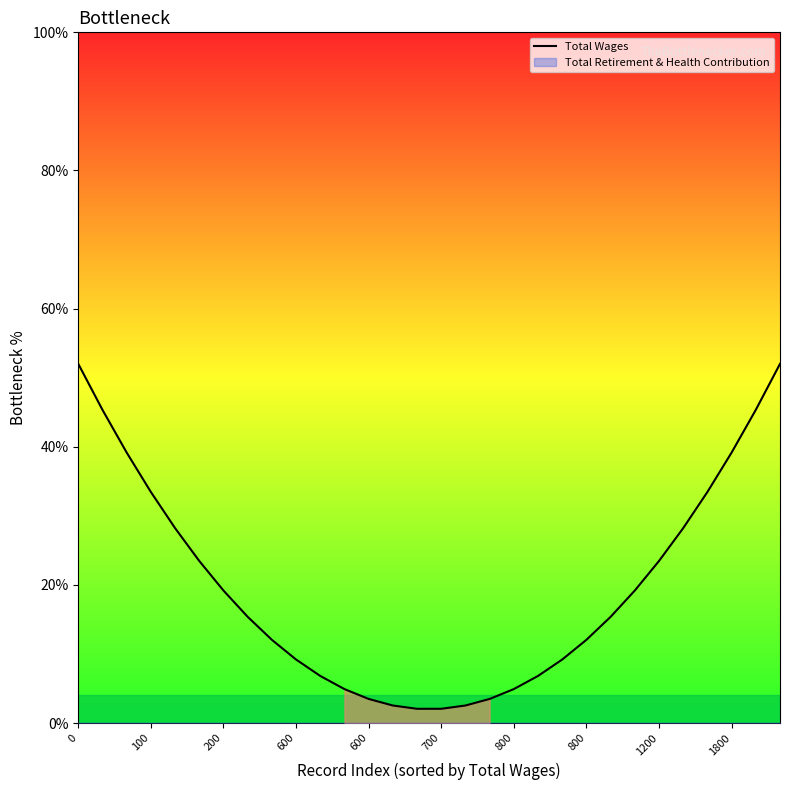

What is the average value?

19.8